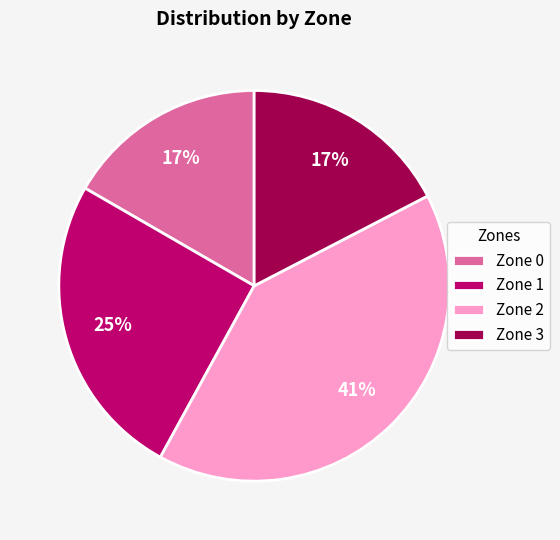

Does Zone 3 account for over 50% of the chart?

No